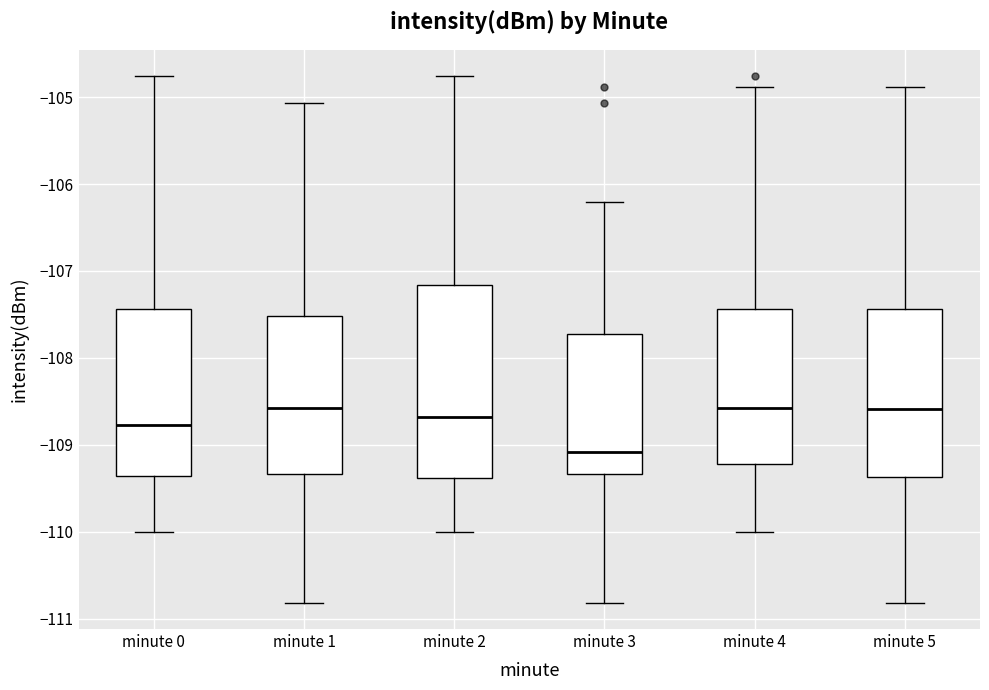

Which box is the tallest, from its lower edge to its upper edge?

minute 2